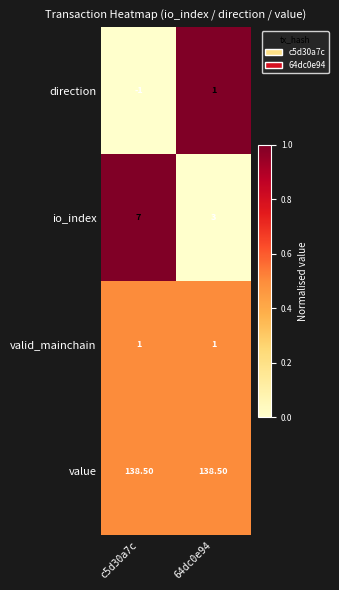

How many data points does each series have?

2